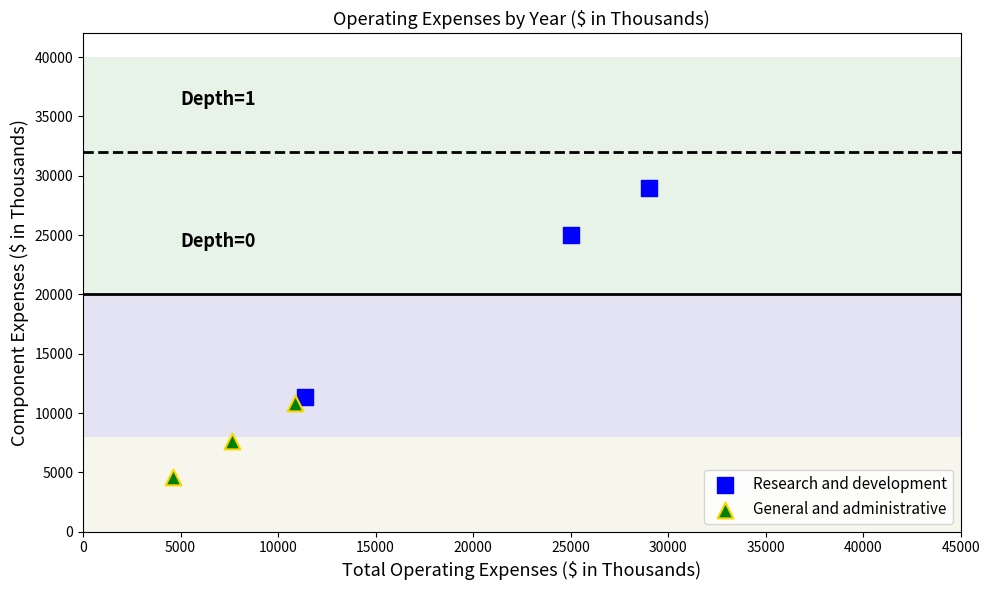

Which series has the largest Y range (max minus min)?

Research and development